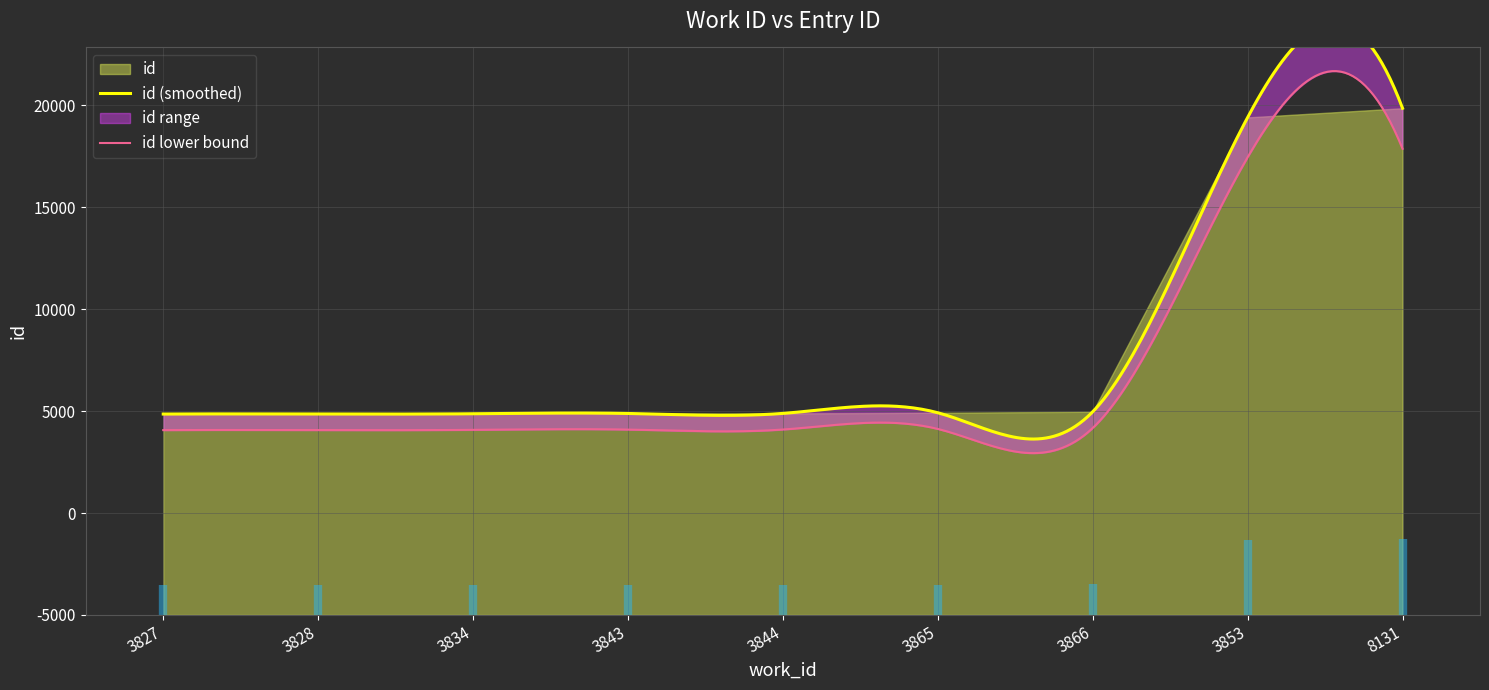

What is the label of the 6th point from the right?

3843